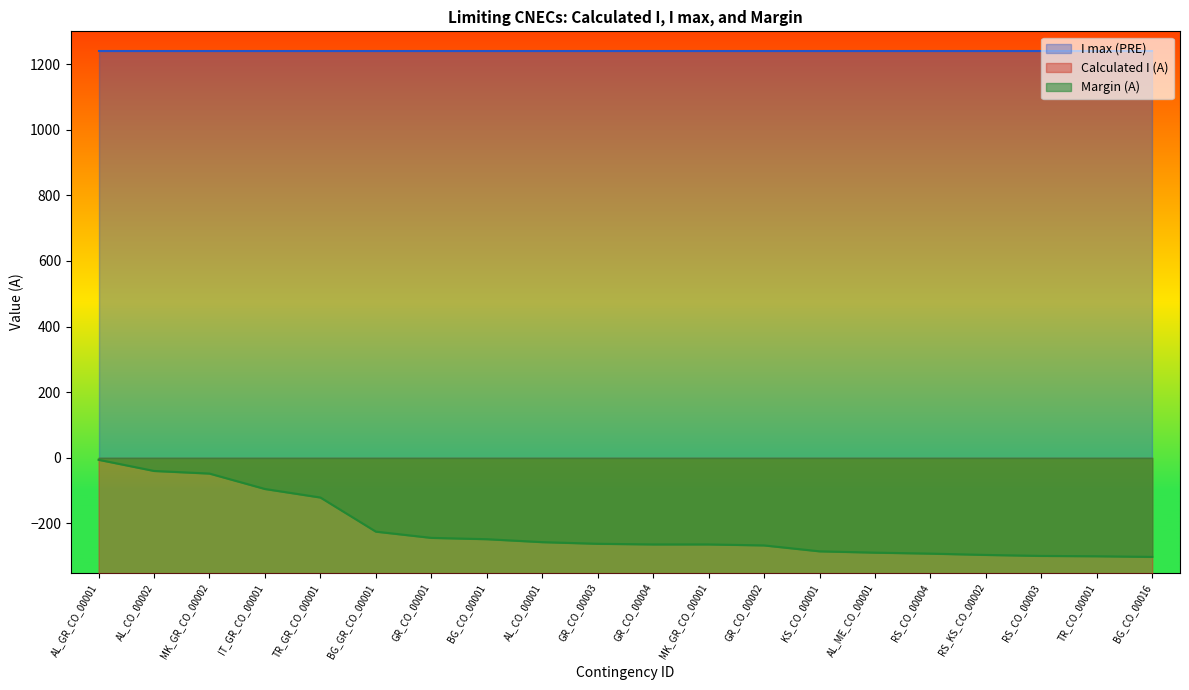

At which label does Margin (A) reach its peak?

AL_GR_CO_00001